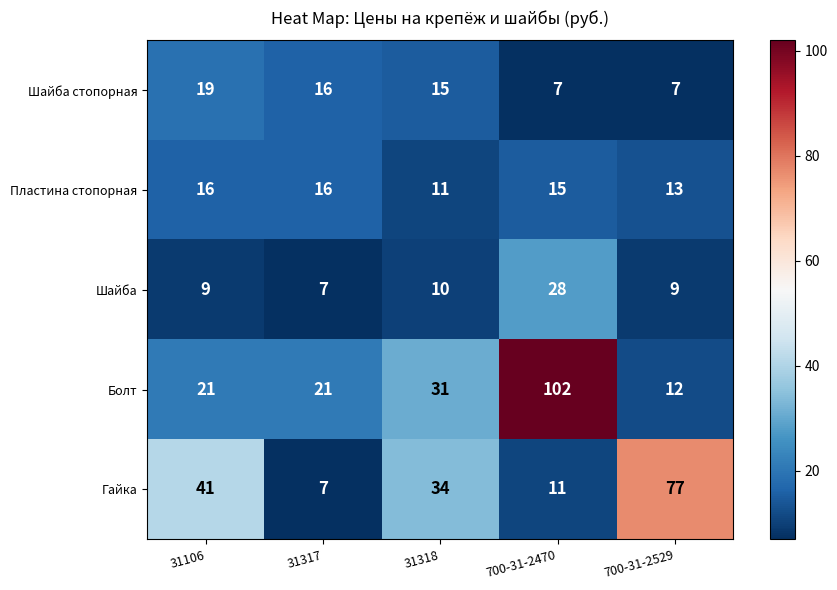

Is it true that Болт equals 21 at 31317?

True